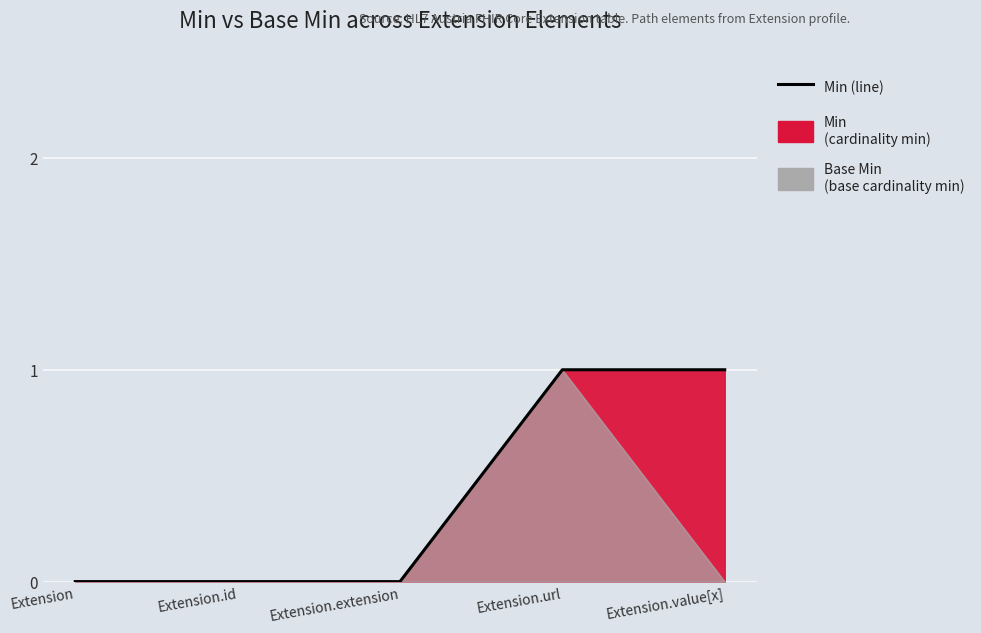

Which category has the highest value across all series?

Extension.url